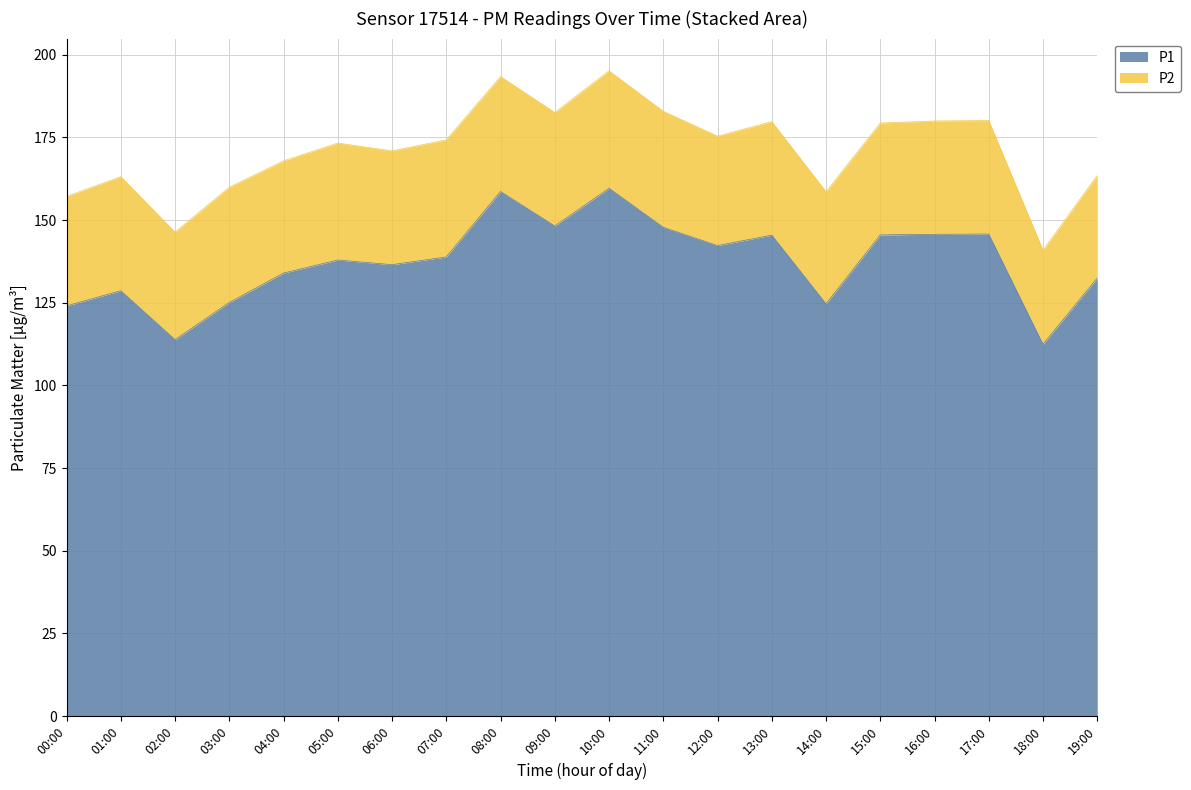

Which label corresponds to the smallest value in the chart?

18:00